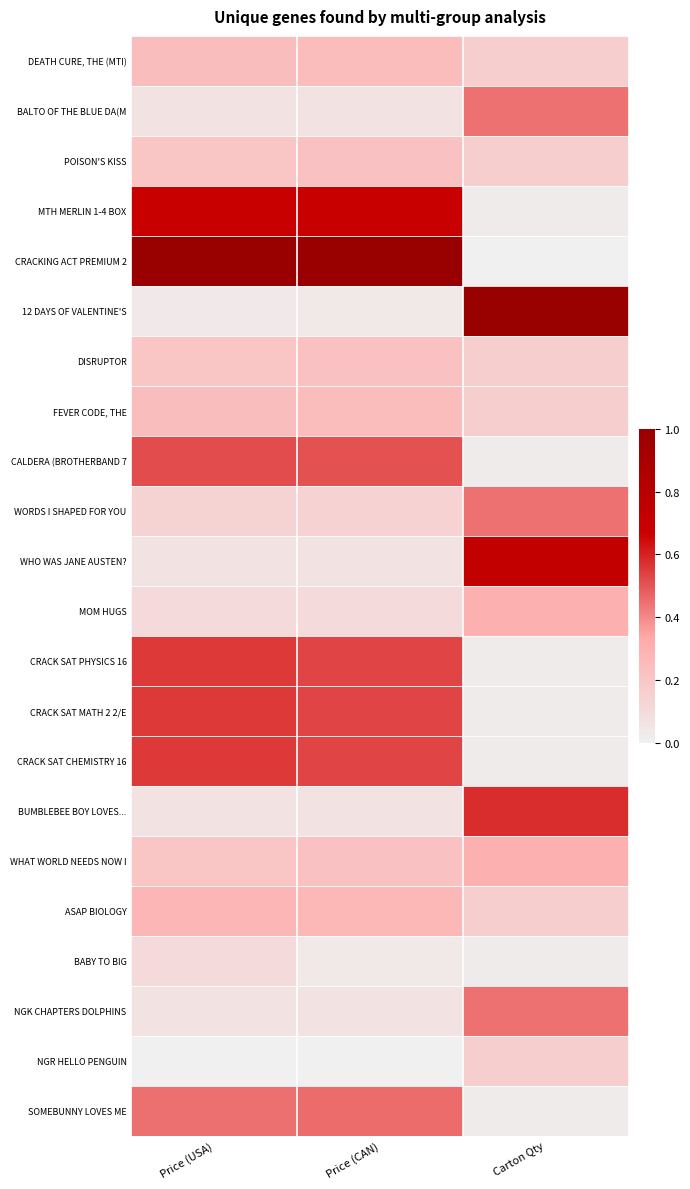

Rank the series at Price (USA) from lowest to highest value.

NGR HELLO PENGUIN, 12 DAYS OF VALENTINE'S, BALTO OF THE BLUE DA(M, WHO WAS JANE AUSTEN?, BUMBLEBEE BOY LOVES..., NGK CHAPTERS DOLPHINS, MOM HUGS, BABY TO BIG, WORDS I SHAPED FOR YOU, POISON'S KISS, DISRUPTOR, WHAT WORLD NEEDS NOW I, DEATH CURE, THE (MTI), FEVER CODE, THE, ASAP BIOLOGY, SOMEBUNNY LOVES ME, CALDERA (BROTHERBAND 7, CRACK SAT PHYSICS 16, CRACK SAT MATH 2 2/E, CRACK SAT CHEMISTRY 16, MTH MERLIN 1-4 BOX, CRACKING ACT PREMIUM 2